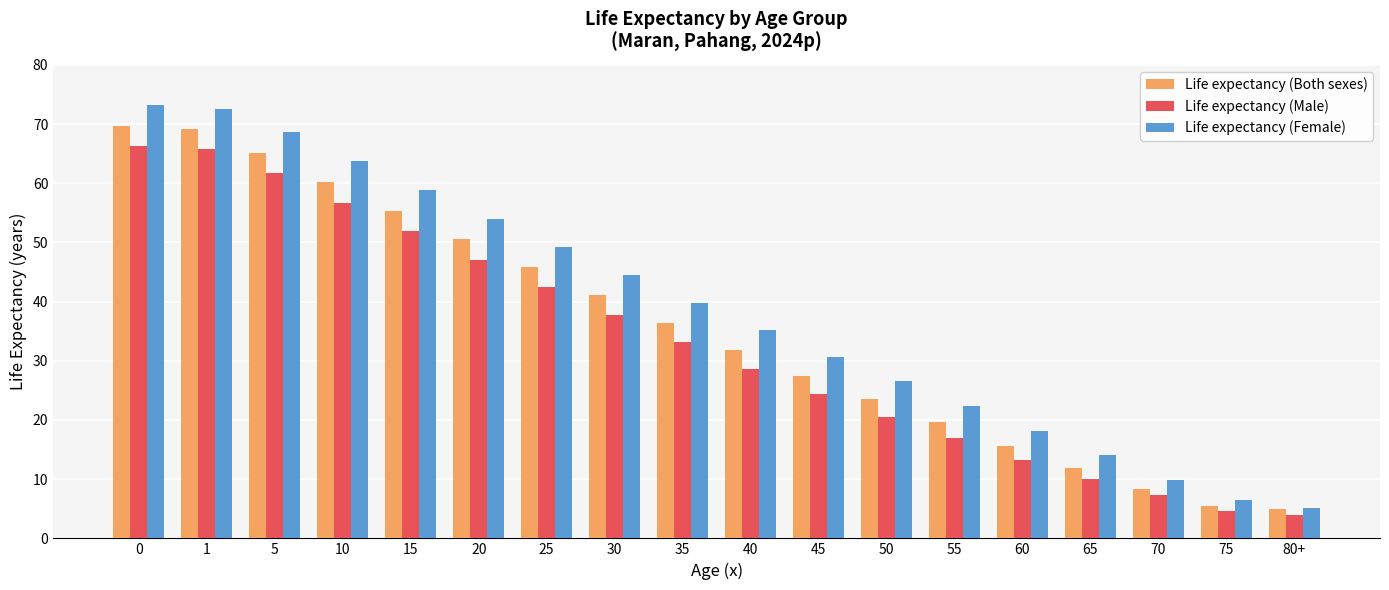

Is it true that Life expectancy (Both sexes) equals 50.6 at 20?

True